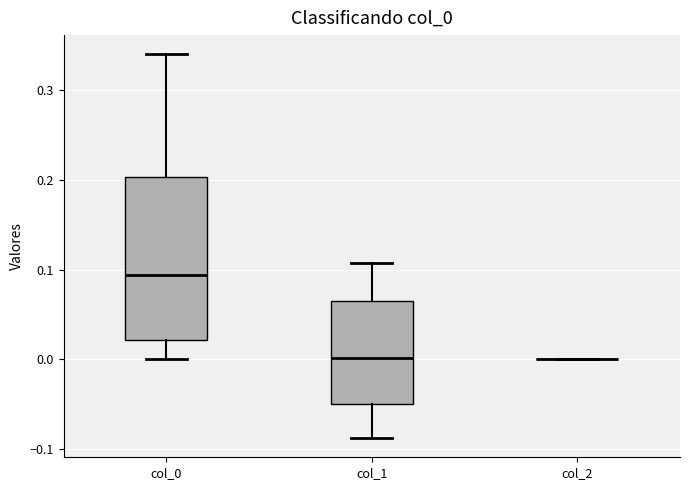

Where does the lower whisker of the box for col_0 end on the y-axis? The values are not printed on the chart, so give them approximately, as read against the axis.

0.00